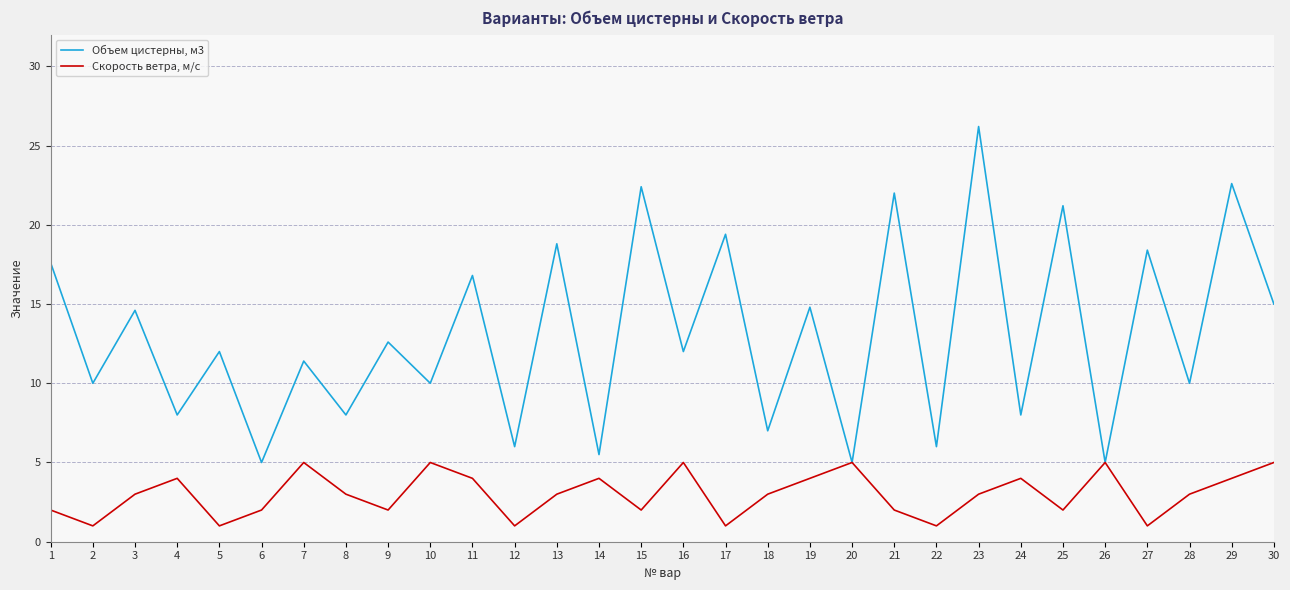

At which category is the sum across all series the highest?

23